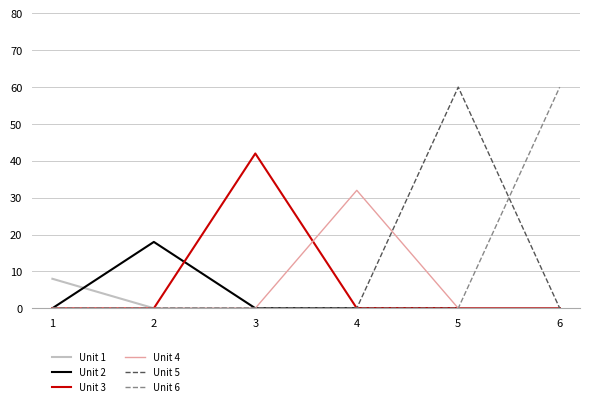

Is it true that Unit 6 equals 0 at 1?

True